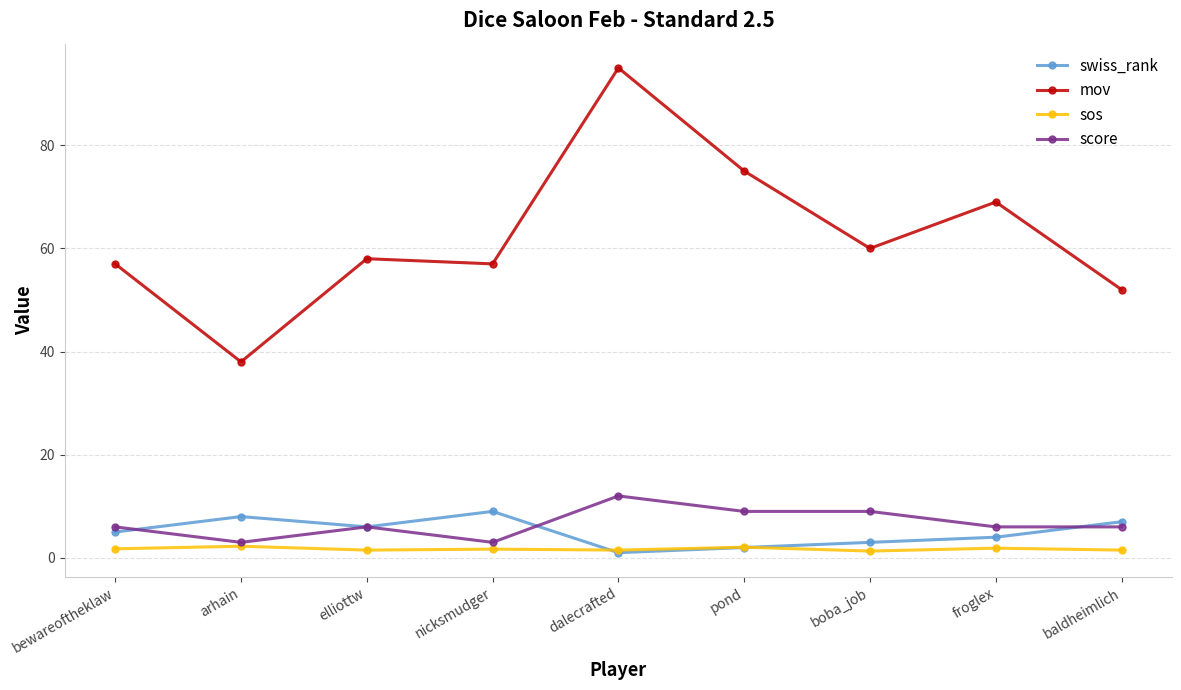

Which series has the widest spread of values?

mov